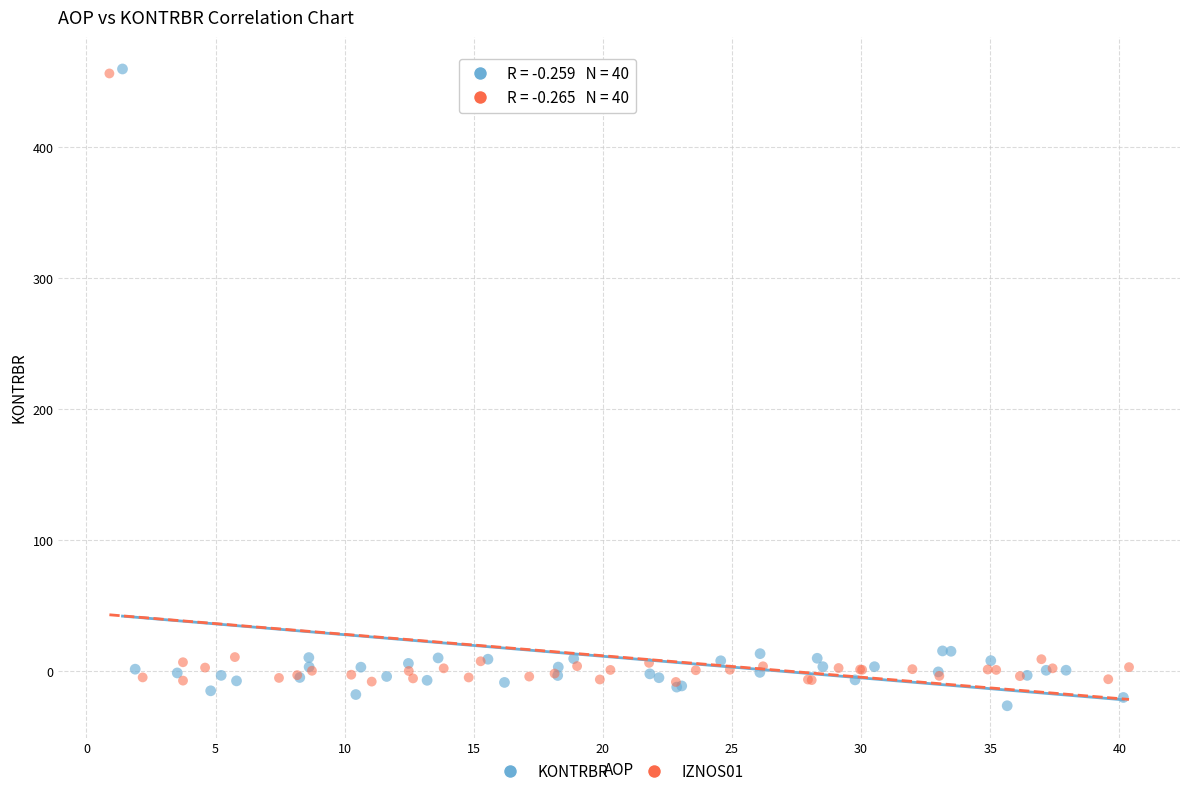

What are all the series names shown in the legend?

KONTRBR, IZNOS01